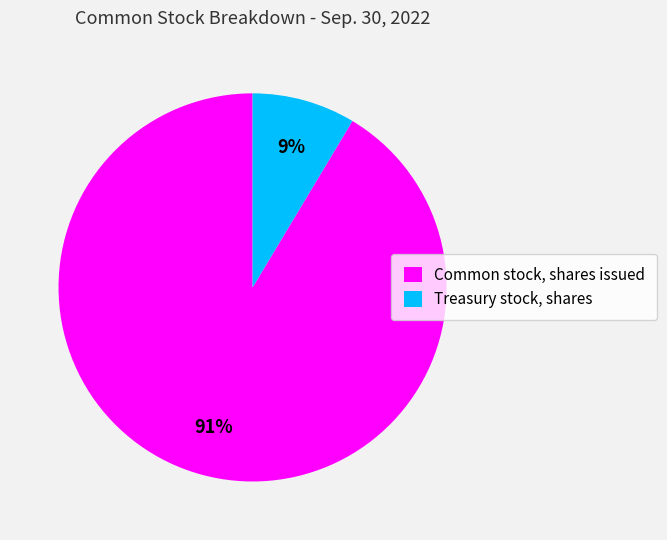

Which slice is the smallest?

Treasury stock, shares